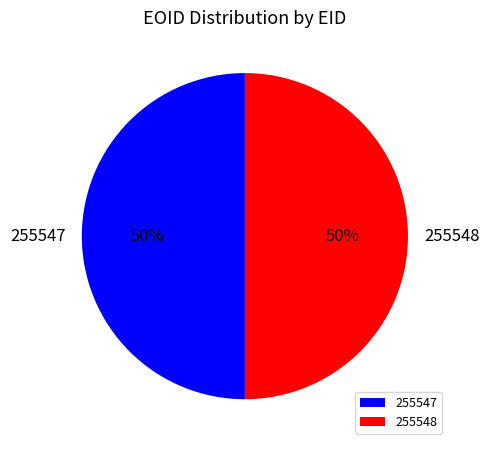

Do 255547 and 255548 together represent more than half of the pie?

Yes